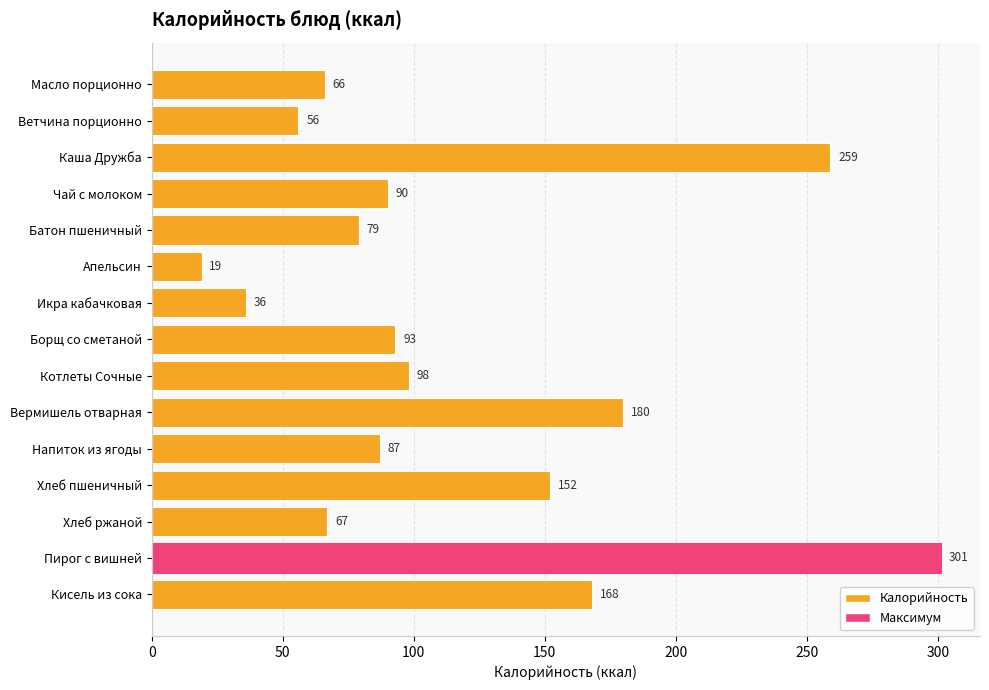

What position from the top is Котлеты Сочные?

9